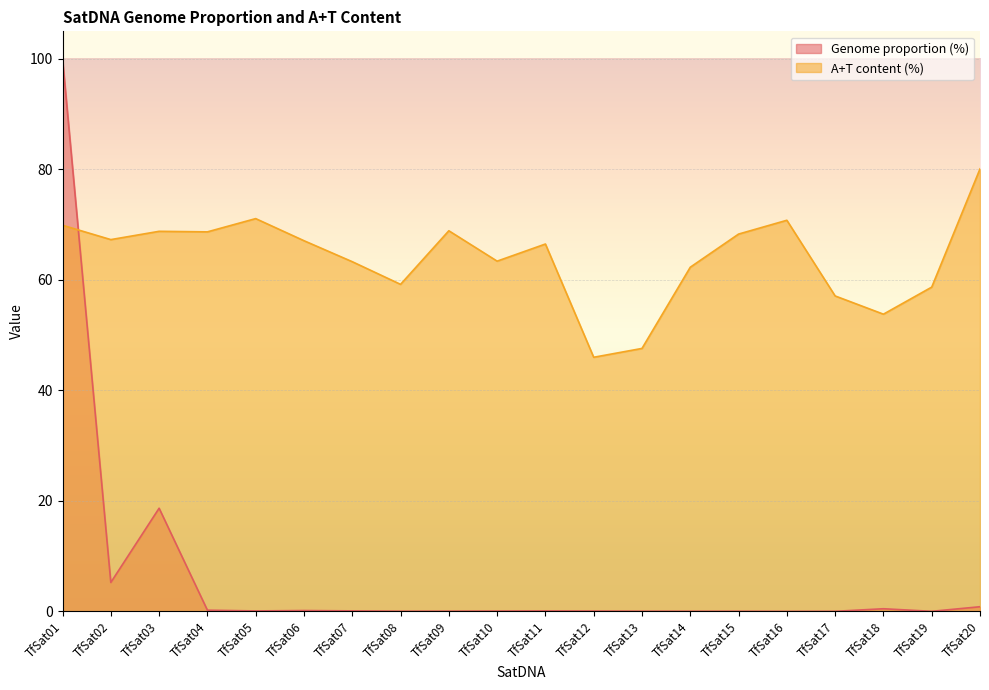

What is the total value across all series at TfSat14?

62.3